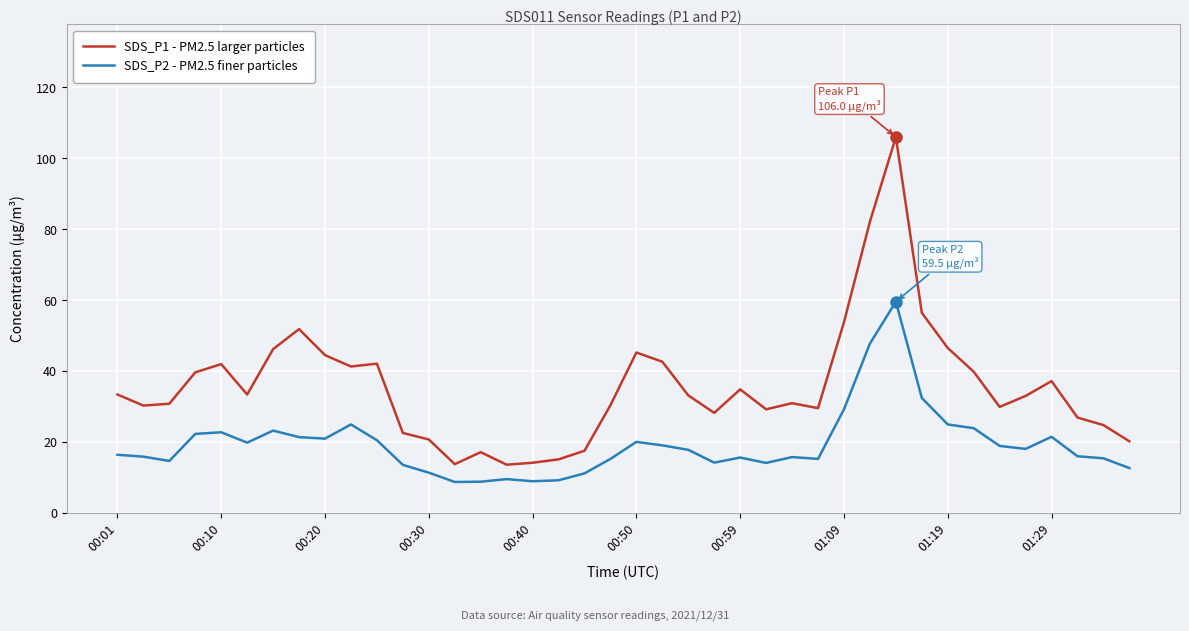

Rank the series by their maximum value, from lowest to highest.

SDS_P2 - PM2.5 finer particles, SDS_P1 - PM2.5 larger particles